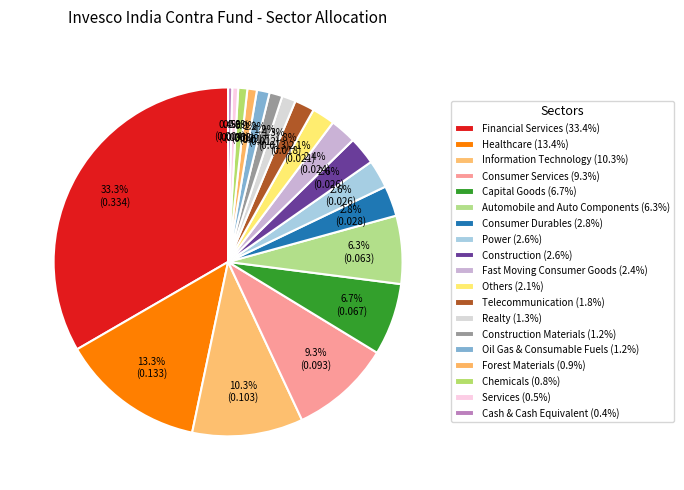

How many slices are in this pie chart?

19